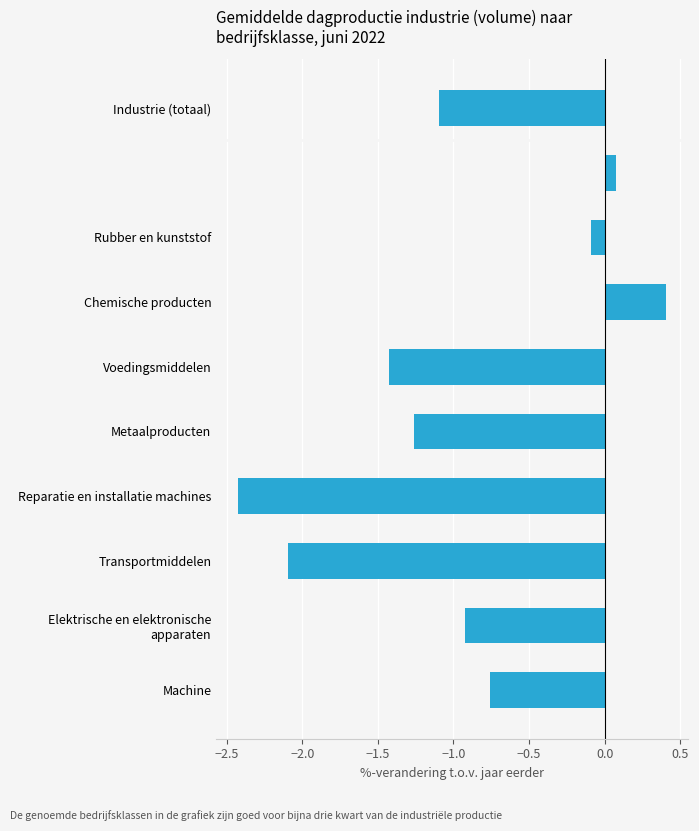

What is the difference between the maximum and second lowest values?

2.5